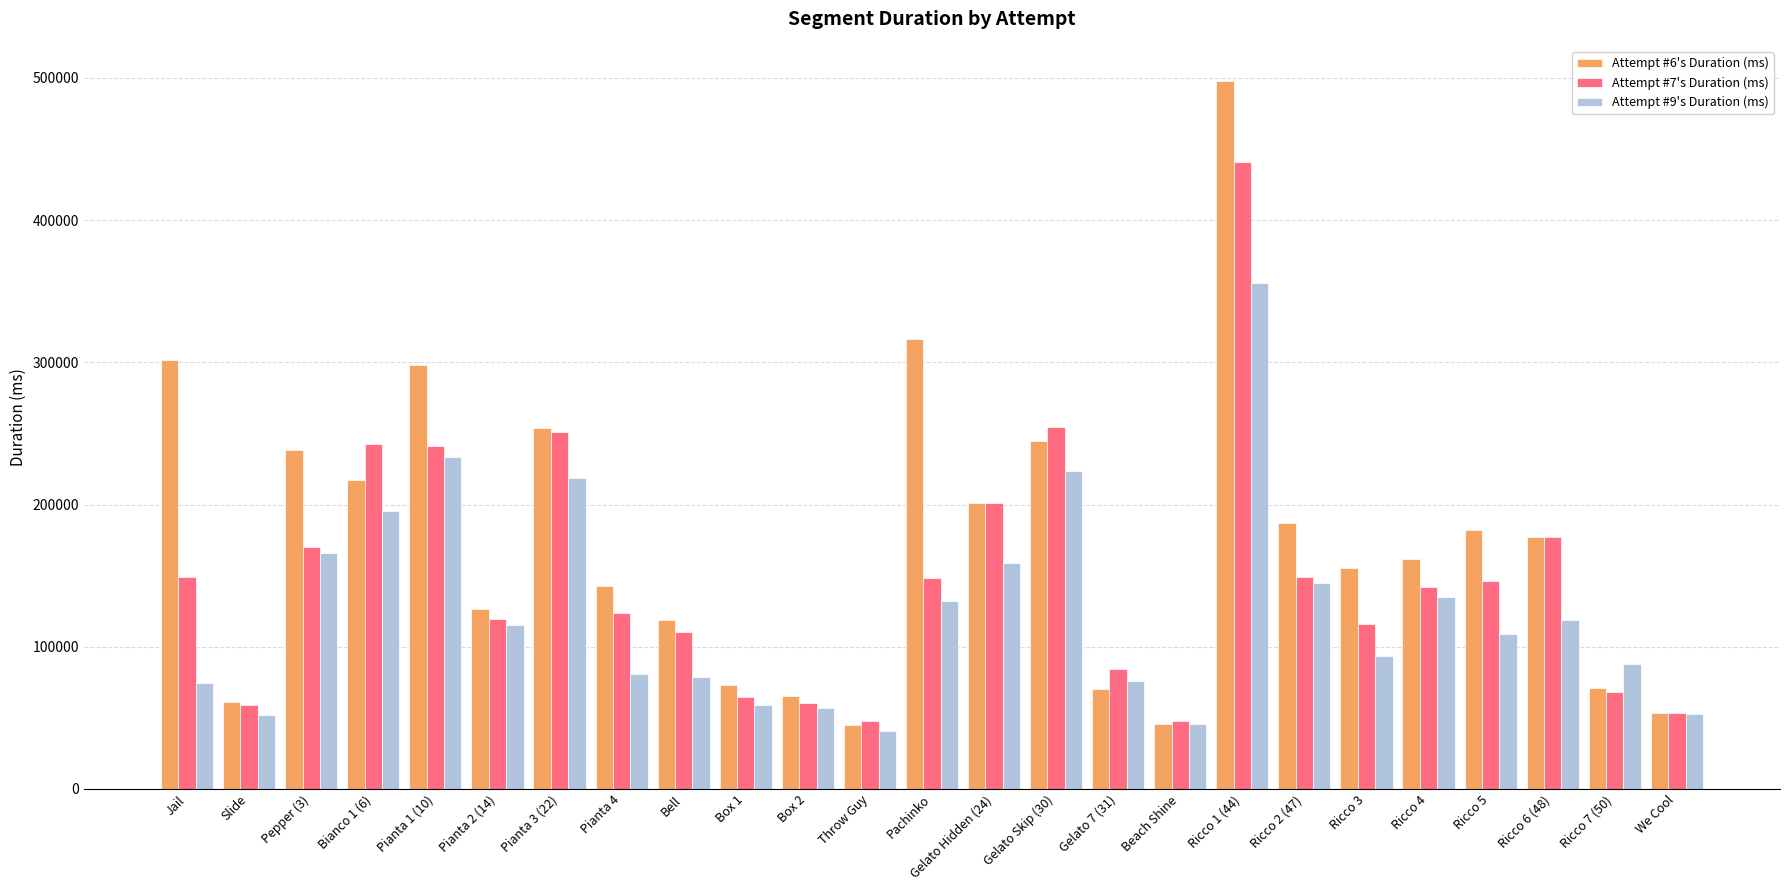

List the series in order of their overall mean, lowest first.

Attempt #9's Duration (ms), Attempt #7's Duration (ms), Attempt #6's Duration (ms)